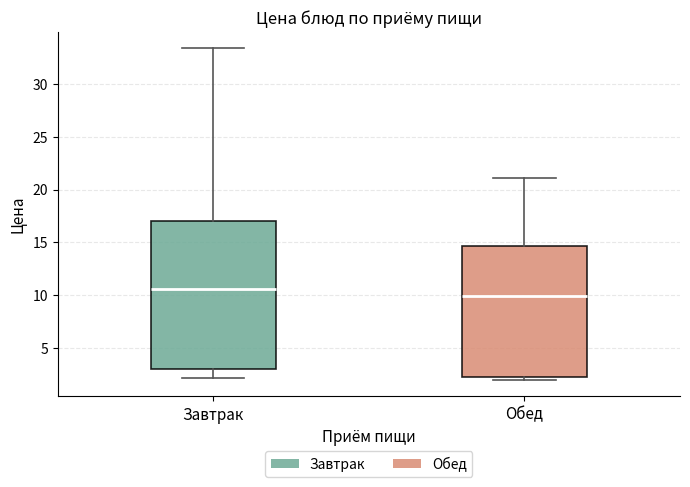

Reading left to right, transcribe this box plot: for each box, give where its median line is, the range the box spans, and where its two whiskers end, as read against the y-axis. The values are not printed on the chart, so give them approximately, as read against the axis.

Завтрак: median 10.5, box 3.0 to 17.0, whiskers 2.0 to 33.5
Обед: median 10.0, box 2.5 to 14.5, whiskers 2.0 to 21.0